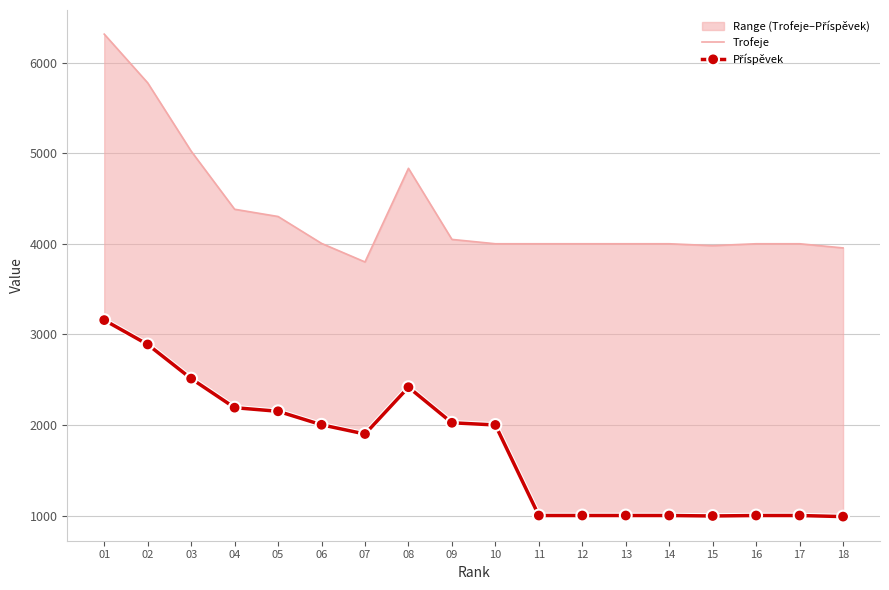

List the labels in order of Příspěvek value, largest first.

01, 02, 03, 08, 04, 05, 09, 06, 10, 07, 11, 12, 13, 14, 16, 17, 15, 18